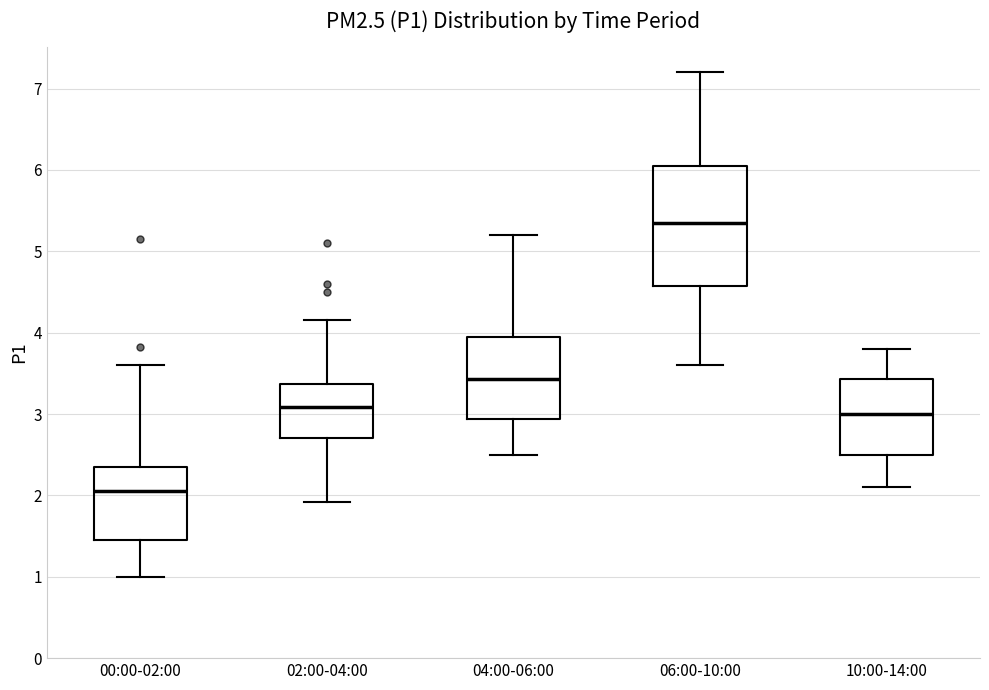

Reading left to right, read every box against the y-axis: the position of its median line, the range the box covers, and the ends of its whiskers. The values are not printed on the chart, so give them approximately, as read against the axis.

00:00-02:00: median 2.1, box 1.5 to 2.4, whiskers 1.0 to 3.6
02:00-04:00: median 3.1, box 2.7 to 3.4, whiskers 1.9 to 4.2
04:00-06:00: median 3.4, box 2.9 to 4.0, whiskers 2.5 to 5.2
06:00-10:00: median 5.4, box 4.6 to 6.1, whiskers 3.6 to 7.2
10:00-14:00: median 3.0, box 2.5 to 3.4, whiskers 2.1 to 3.8